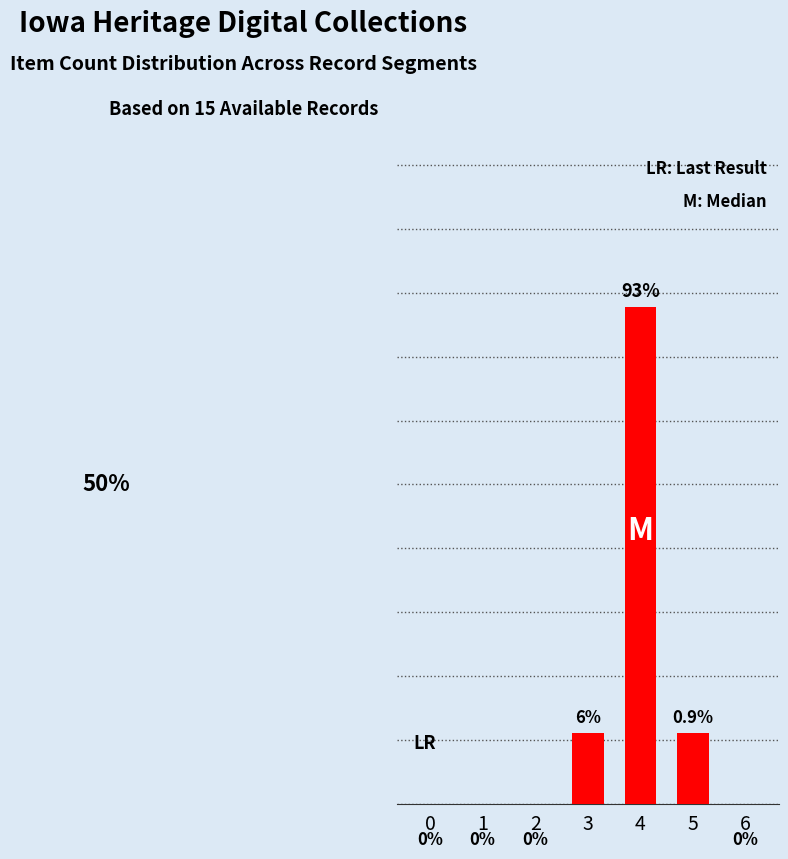

Rank the categories by value from lowest to highest.

0, 1, 2, 6, 3, 5, 4